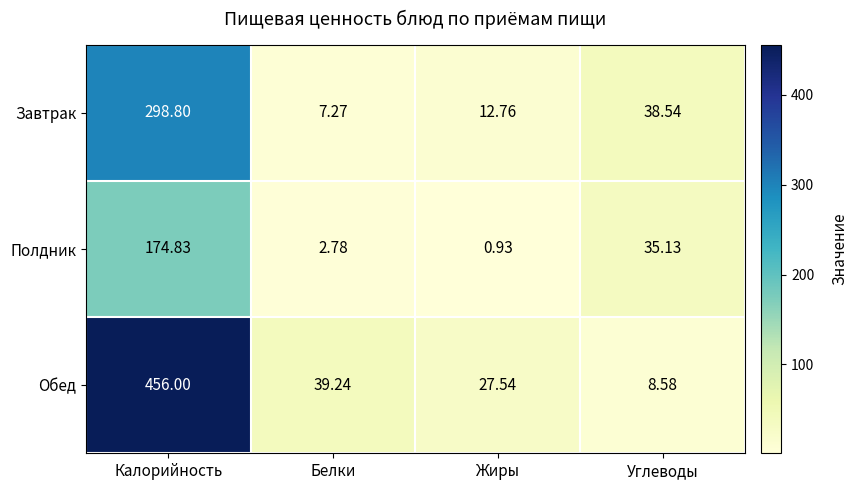

Between Калорийность and Жиры, which series saw the biggest shift?

Обед